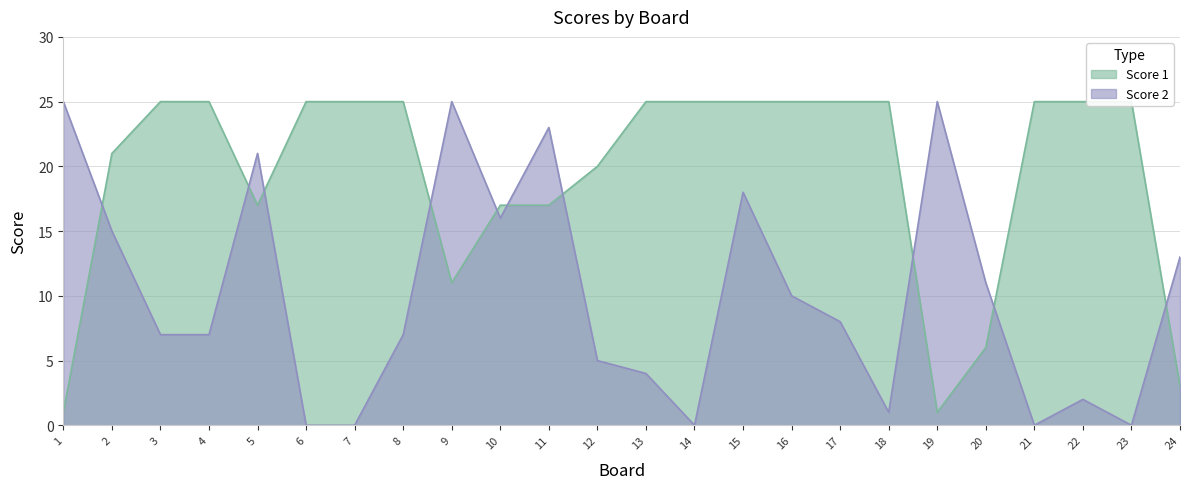

Reading left to right, extract all data points from this chart.

Score 1: 1=1	2=21	3=25	4=25	5=17	6=25	7=25	8=25	9=11	10=17	11=17	12=20	13=25	14=25	15=25	16=25	17=25	18=25	19=1	20=6	21=25	22=25	23=25	24=3
Score 2: 1=25	2=15	3=7	4=7	5=21	6=0	7=0	8=7	9=25	10=16	11=23	12=5	13=4	14=0	15=18	16=10	17=8	18=1	19=25	20=11	21=0	22=2	23=0	24=13